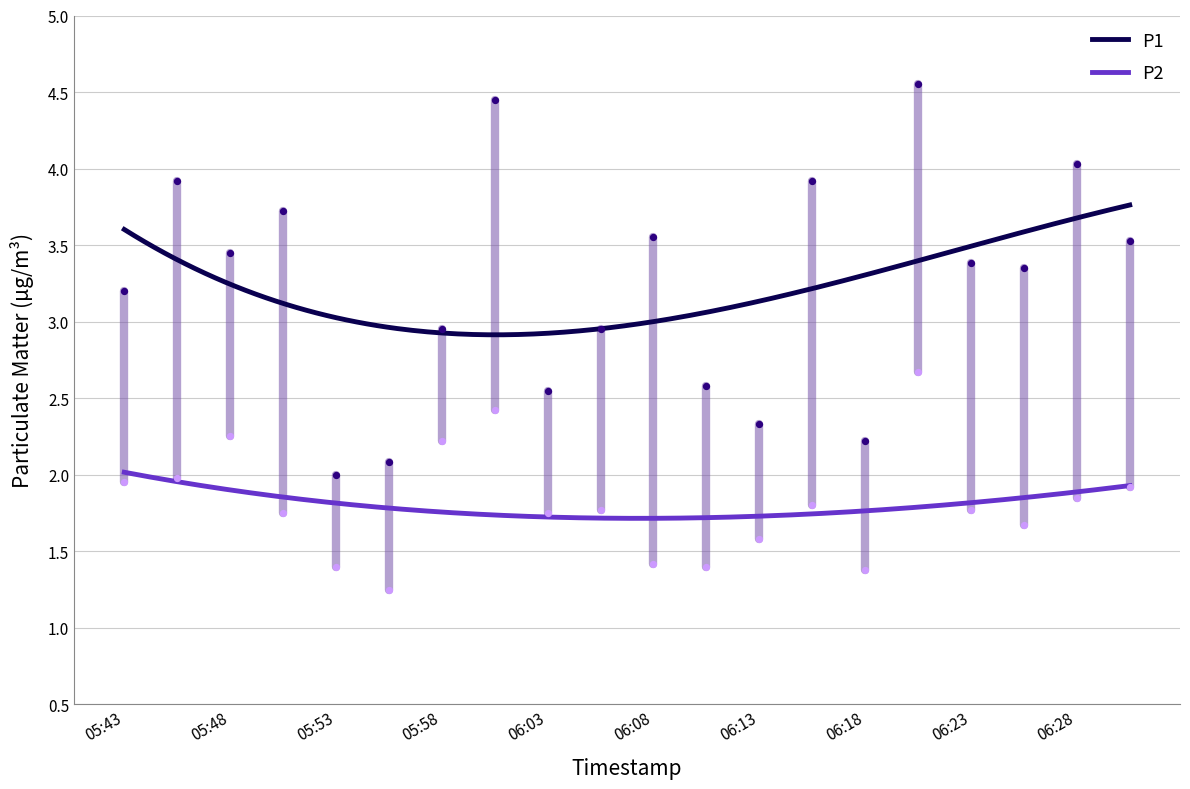

At which category is the sum across all series the highest?

06:20